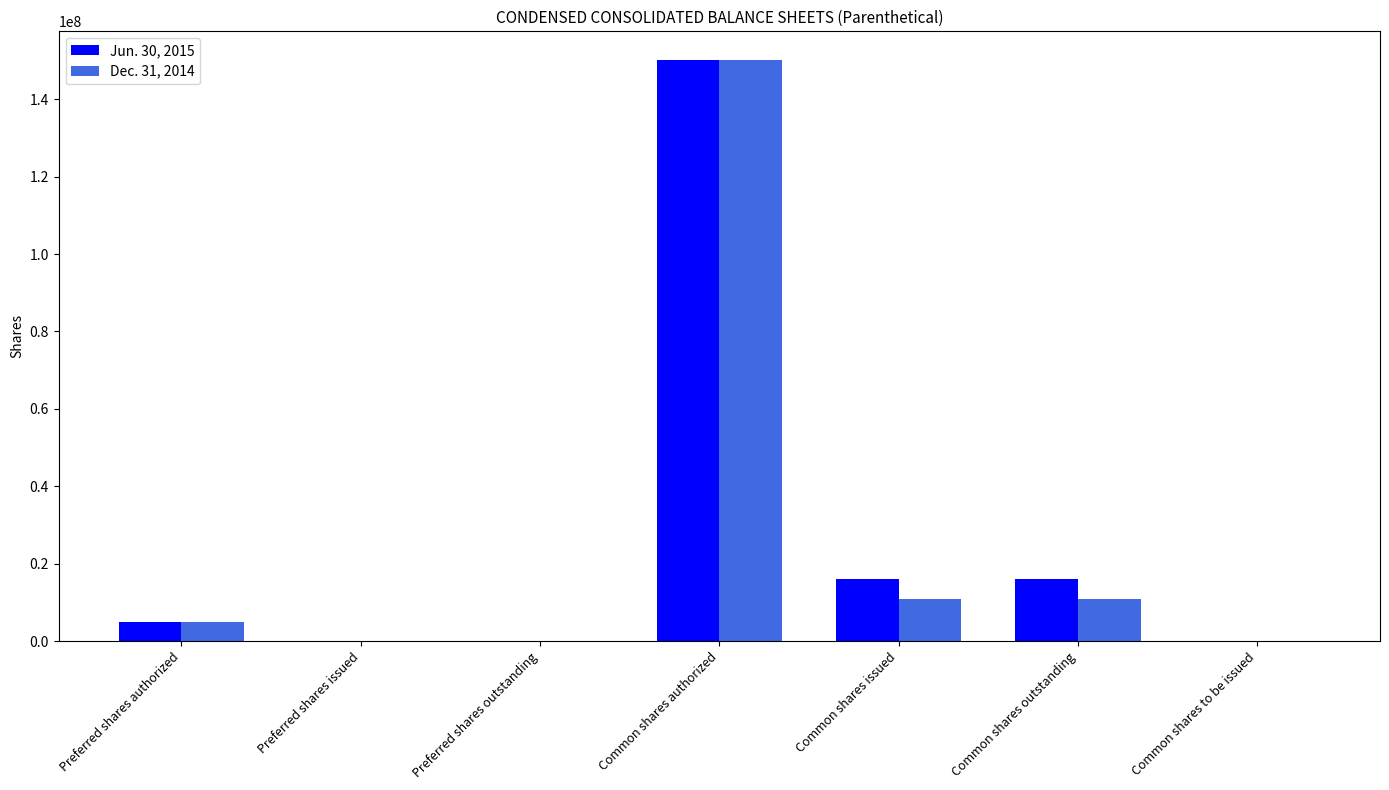

The value of Dec. 31, 2014 at Common shares authorized is 65889218. True or false?

False